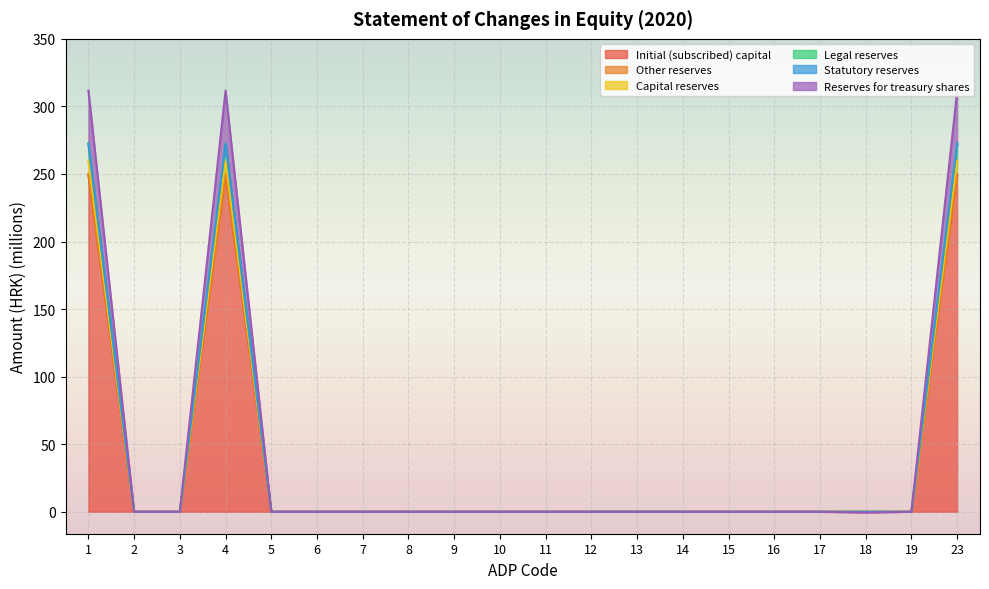

True or false: Initial (subscribed) capital has a value of 0.0 at 17.

True